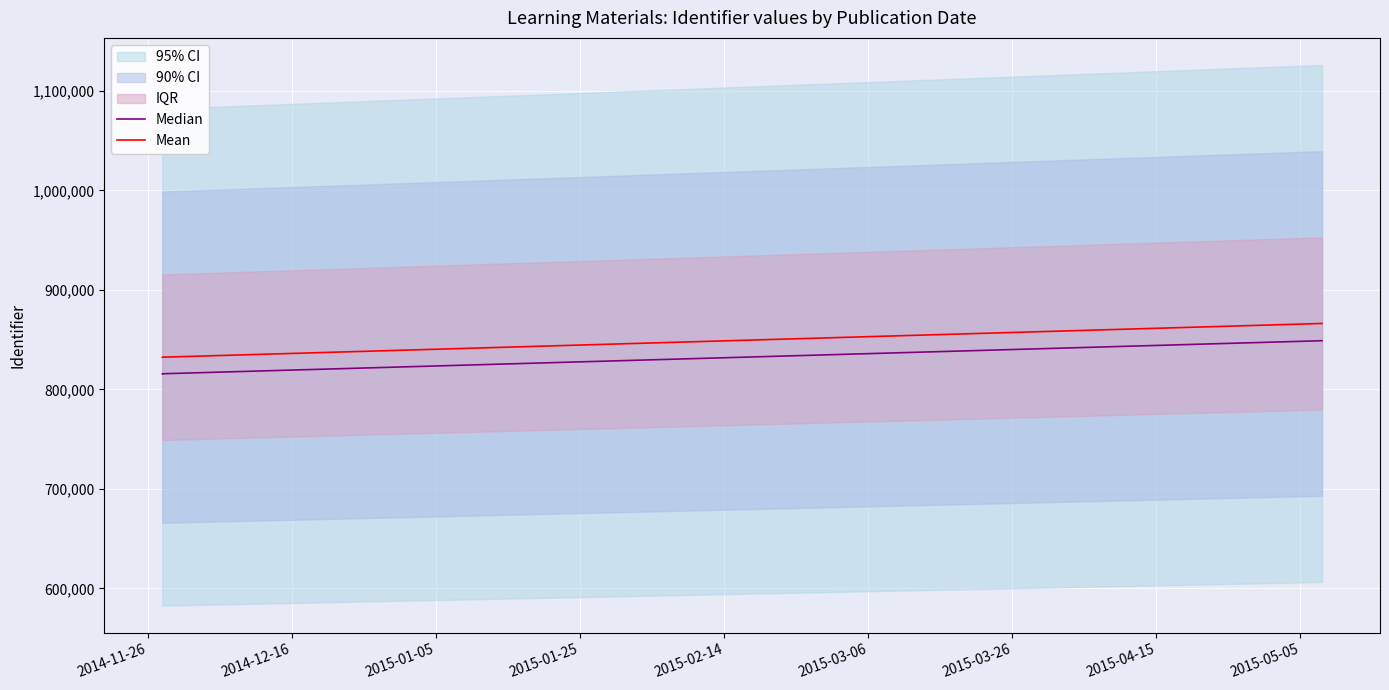

What is the label of the 3rd point from the left?

2014-12-16